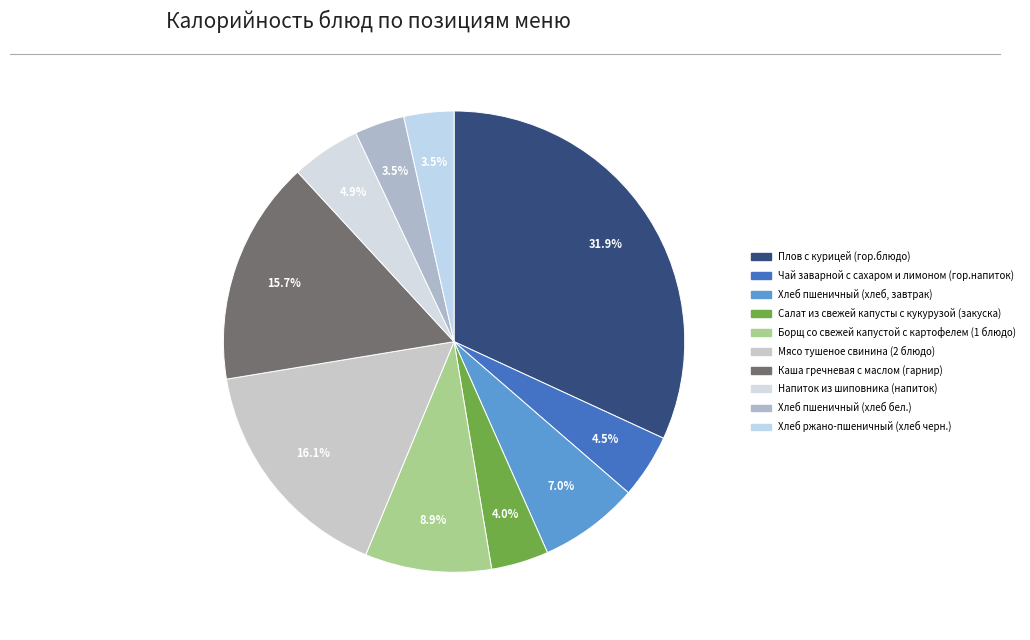

Is there a majority slice in this chart?

No